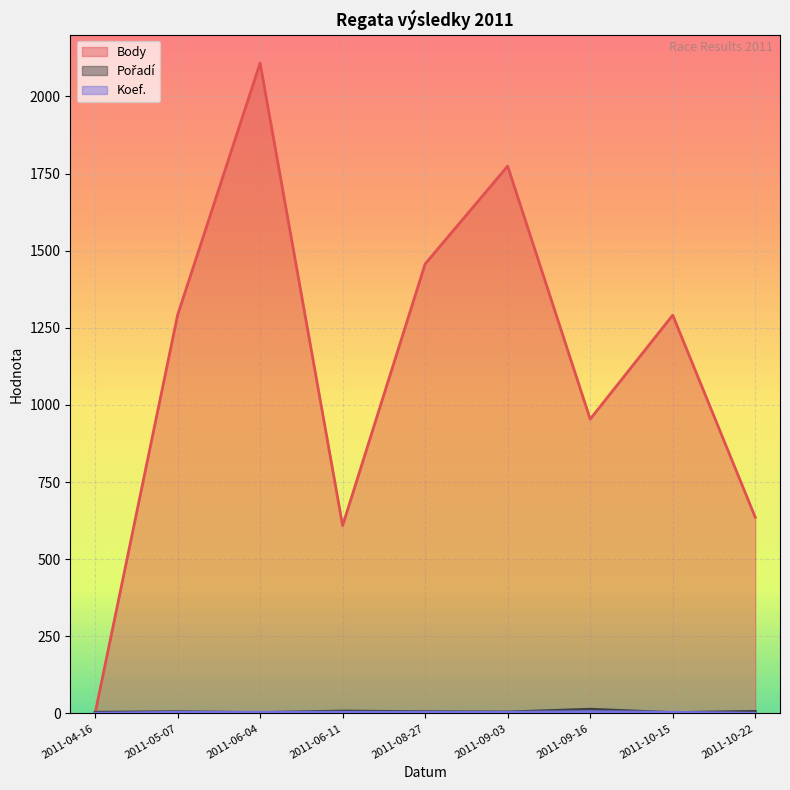

What is the value of the Body point at the 7th from the left?

954